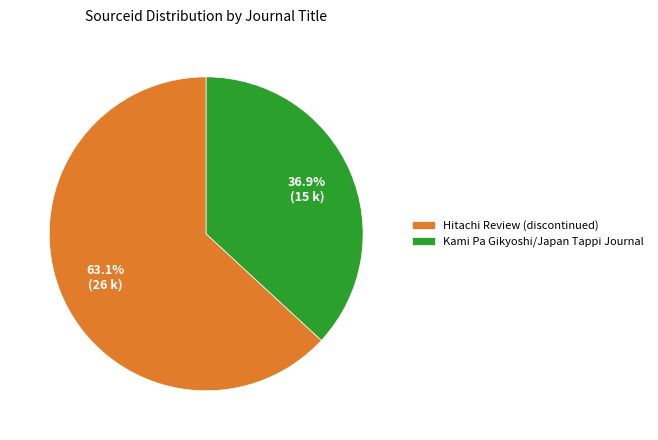

Approximately how many times larger is the value at Hitachi Review (discontinued) compared to Kami Pa Gikyoshi/Japan Tappi Journal?

1.7